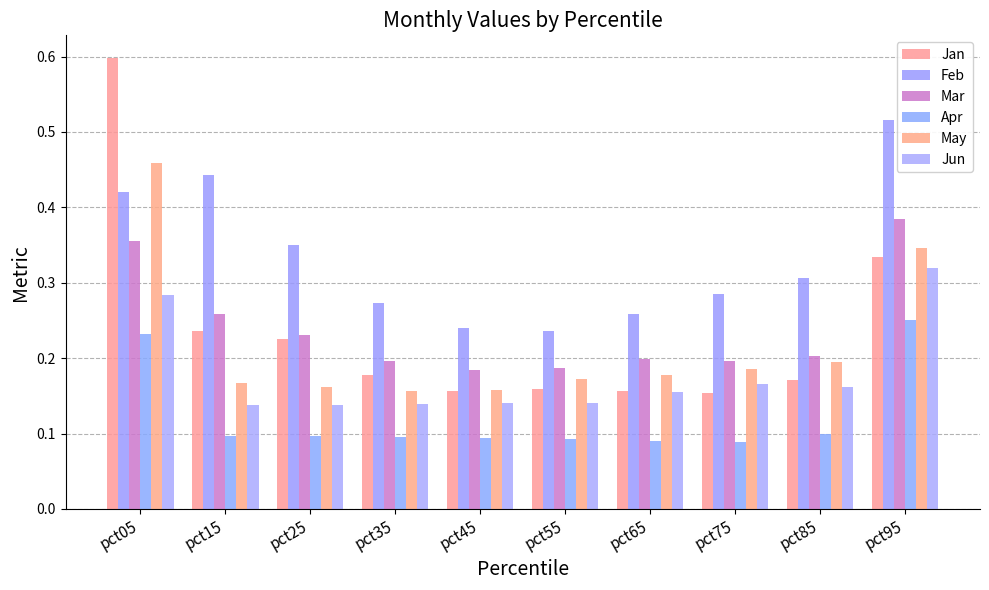

Which category has the highest value across all series?

pct05